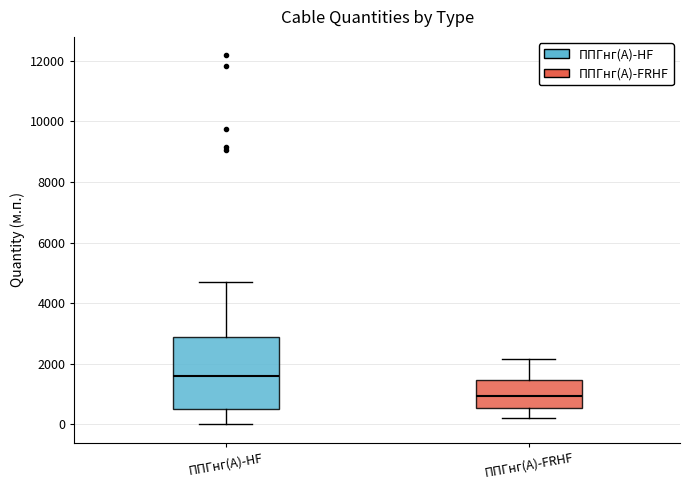

Reading left to right, read every box against the y-axis: the position of its median line, the range the box covers, and the ends of its whiskers. The values are not printed on the chart, so give them approximately, as read against the axis.

ППГнг(А)-HF: median 1600, box 600 to 2800, whiskers 0 to 4800
ППГнг(А)-FRHF: median 1000, box 600 to 1400, whiskers 200 to 2200